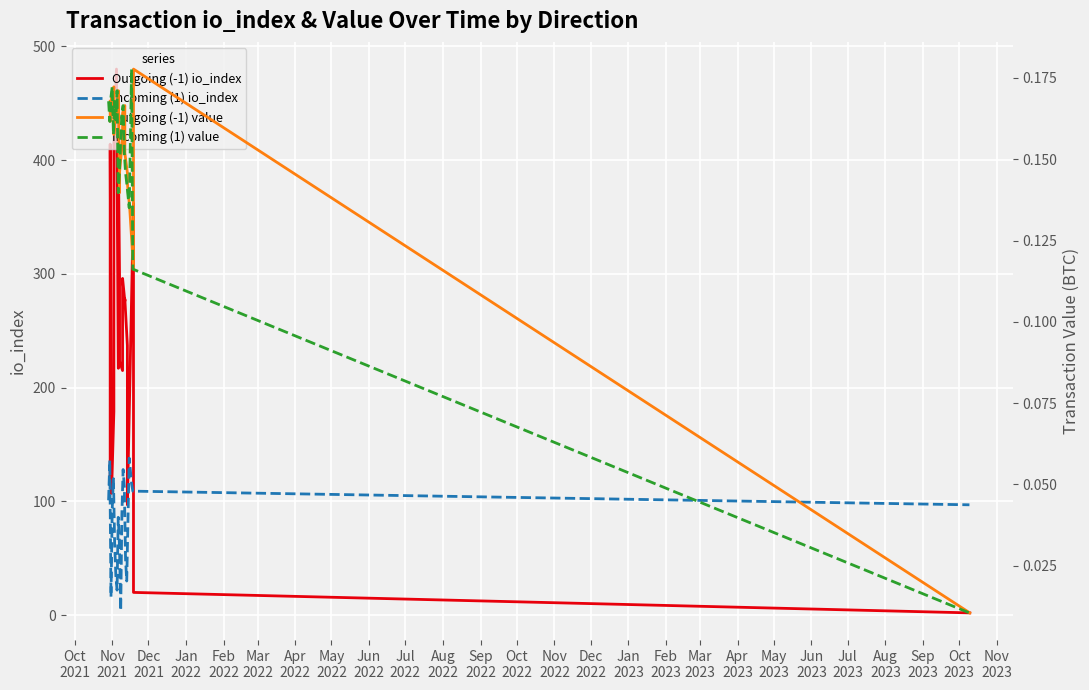

Between Aug
2022 and Mar
2023, which series saw the biggest shift?

Outgoing (-1) io_index